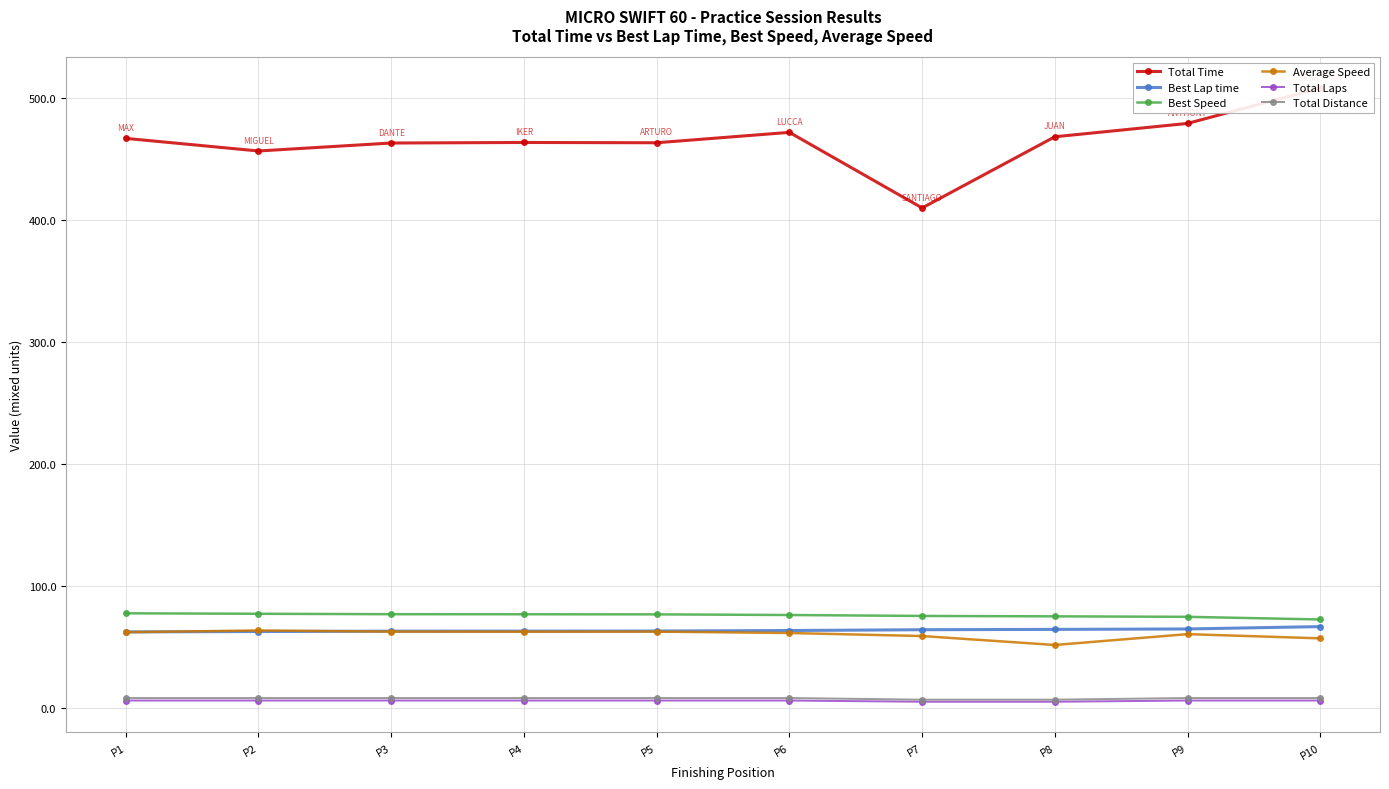

True or false: Best Speed and Total Time intersect in this chart.

False